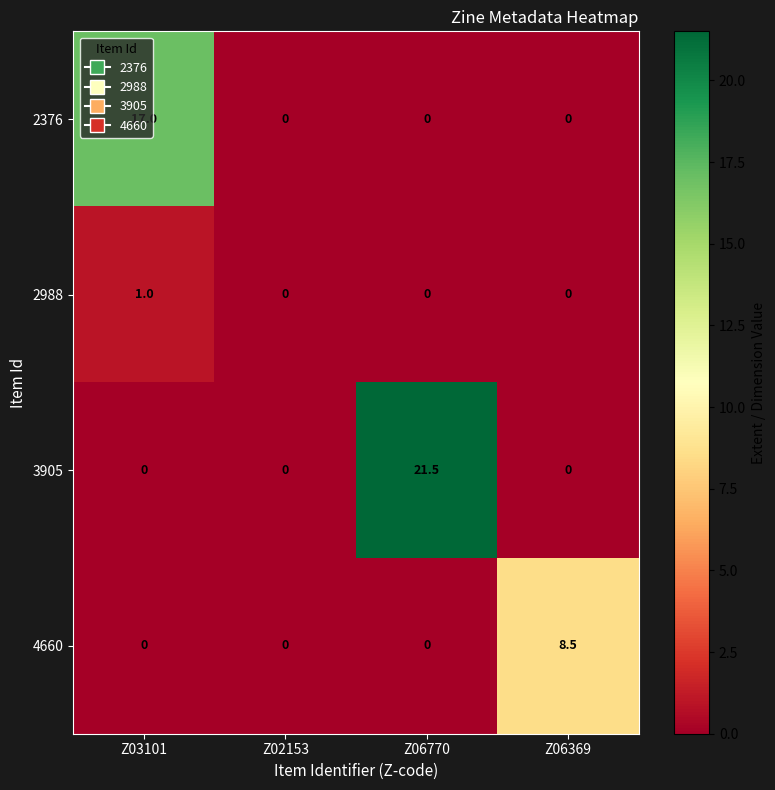

Is it true that 4660 equals -4.2 at Z06770?

False